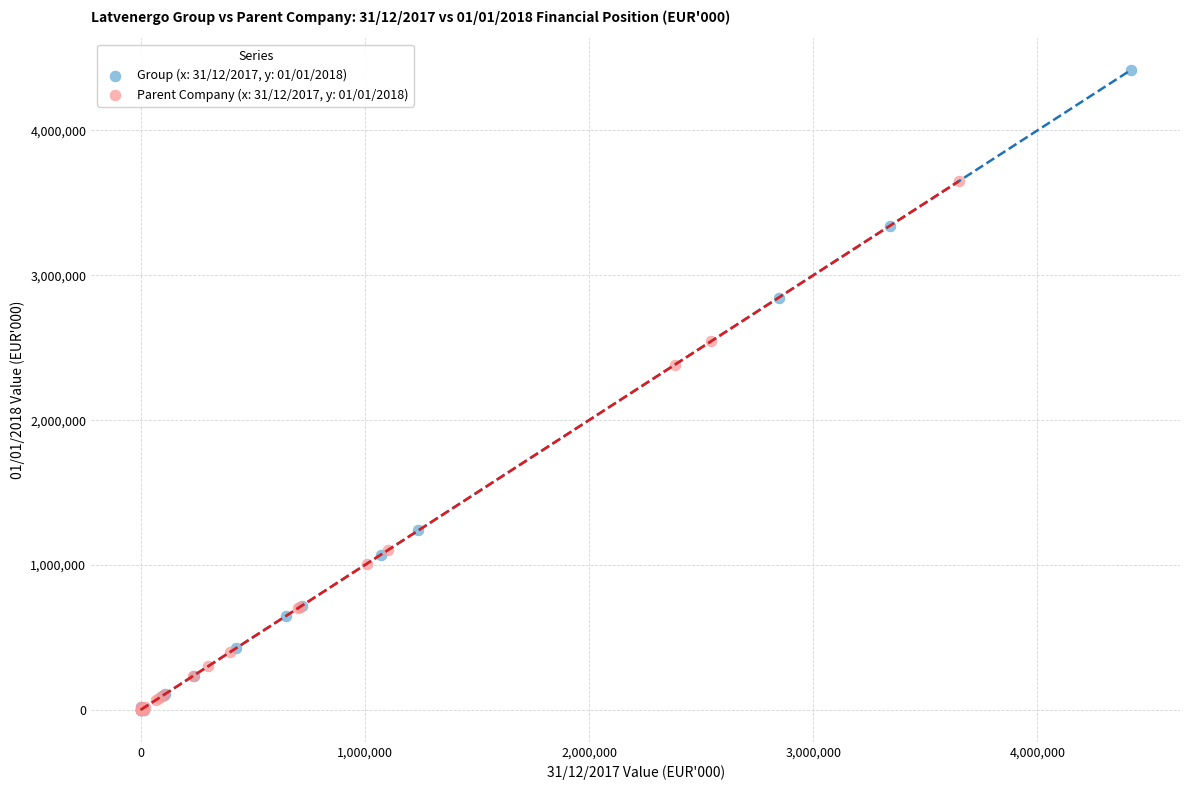

Which series has the largest Y range (max minus min)?

Group (x: 31/12/2017, y: 01/01/2018)